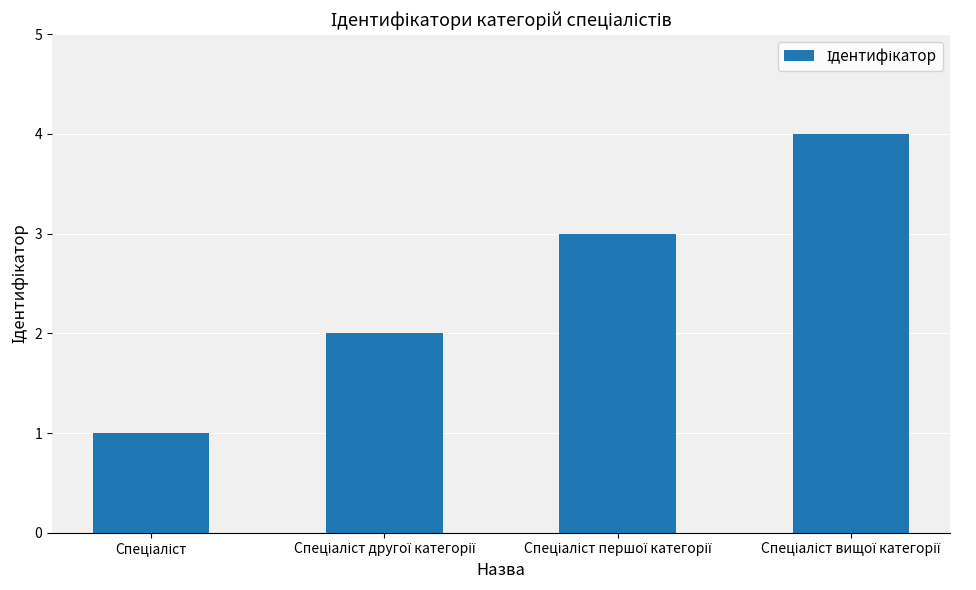

Reading left to right, extract all data points from this chart.

1	2	3	4